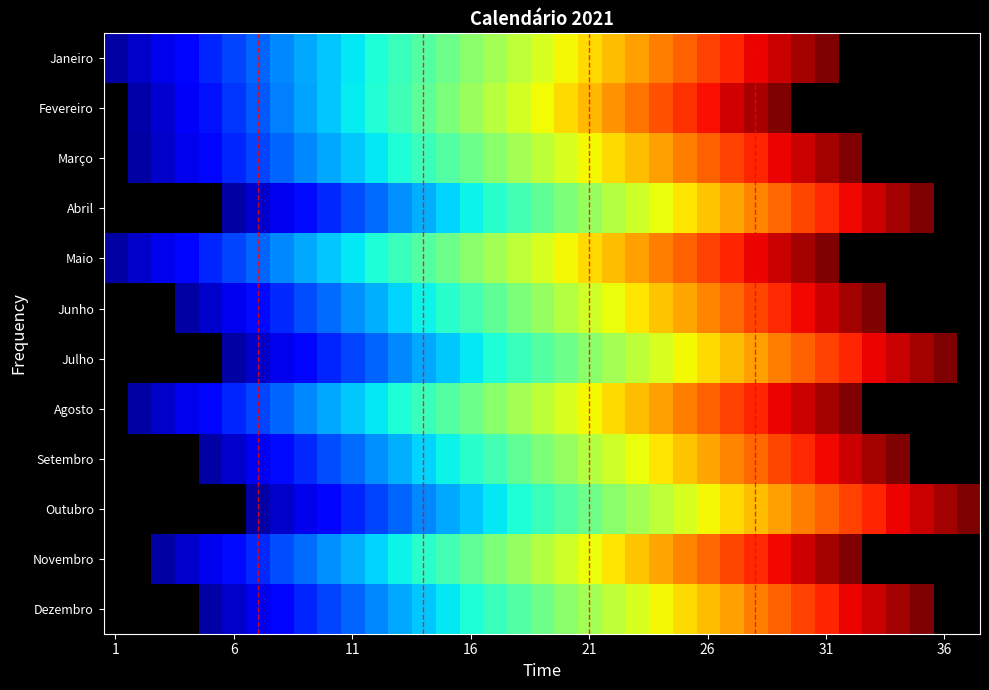

At how many categories does at least one series exceed 0?

37